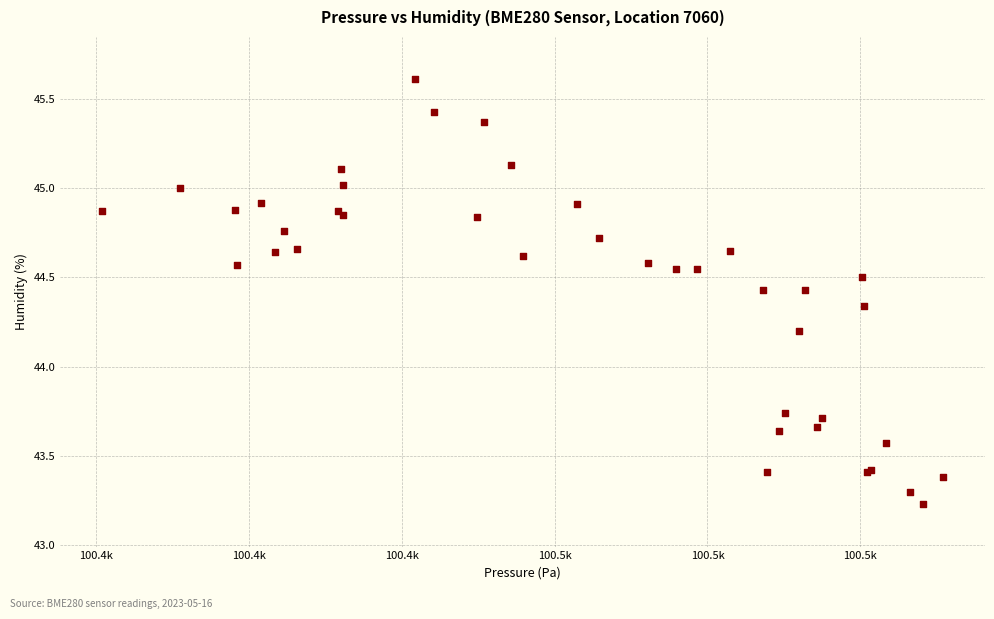

What Y value in the scatter plot is closest to 44?

44.2